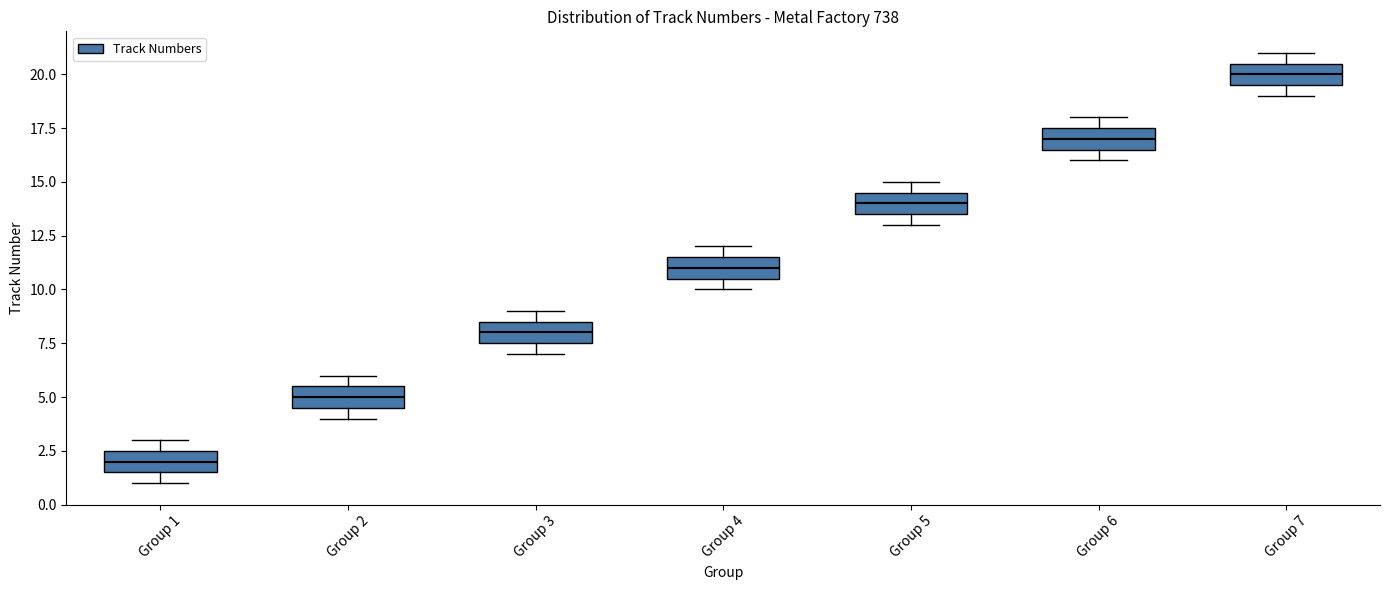

Reading left to right, transcribe this box plot: for each box, give where its median line is, the range the box spans, and where its two whiskers end, as read against the y-axis. The values are not printed on the chart, so give them approximately, as read against the axis.

Group 1: median 2.0, box 1.5 to 2.5, whiskers 1.0 to 3.0
Group 2: median 5.0, box 4.5 to 5.5, whiskers 4.0 to 6.0
Group 3: median 8.0, box 7.5 to 8.5, whiskers 7.0 to 9.0
Group 4: median 11.0, box 10.5 to 11.5, whiskers 10.0 to 12.0
Group 5: median 14.0, box 13.5 to 14.5, whiskers 13.0 to 15.0
Group 6: median 17.0, box 16.5 to 17.5, whiskers 16.0 to 18.0
Group 7: median 20.0, box 19.5 to 20.5, whiskers 19.0 to 21.0